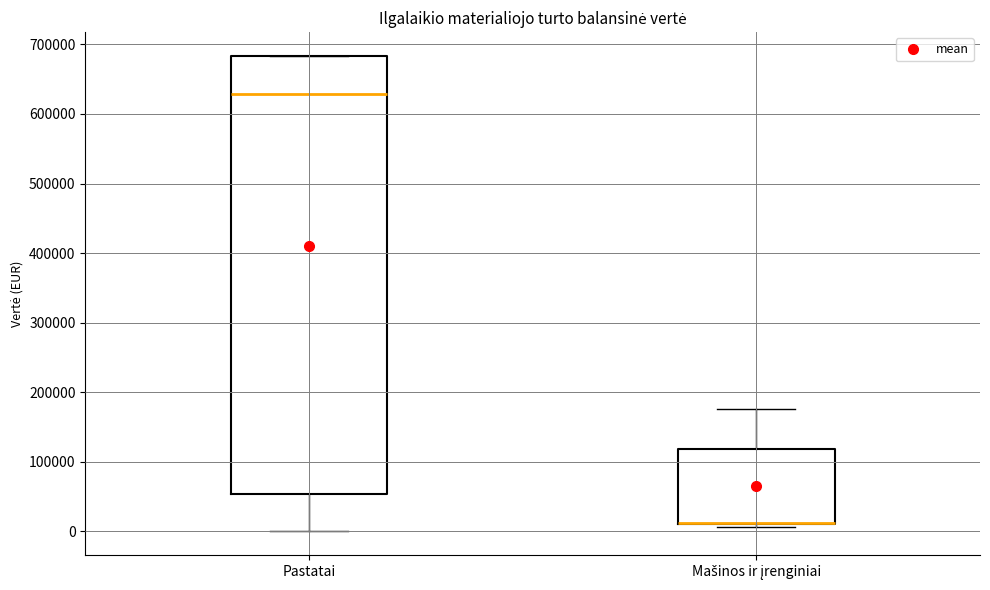

Where does the lower whisker of the box for Pastatai end on the y-axis? The values are not printed on the chart, so give them approximately, as read against the axis.

0